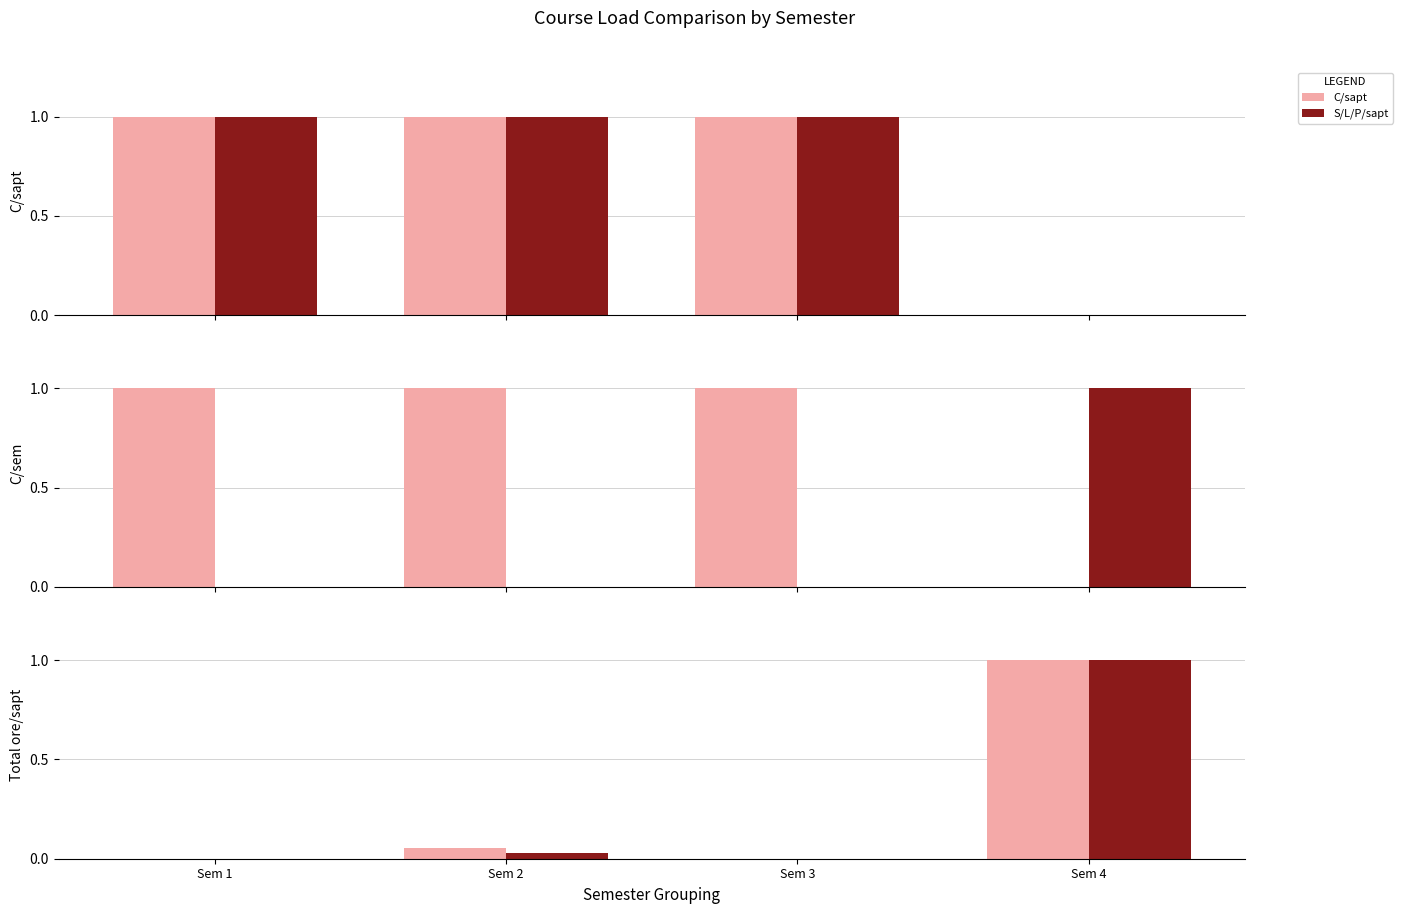

The value of C/sem at Sem 4 is 0.4. True or false?

False